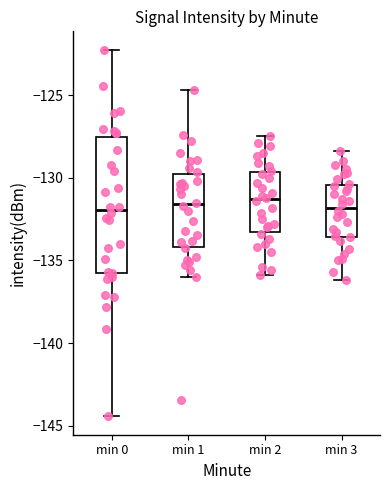

Comparing the boxes themselves (not the whiskers), which one is the tallest?

min 0